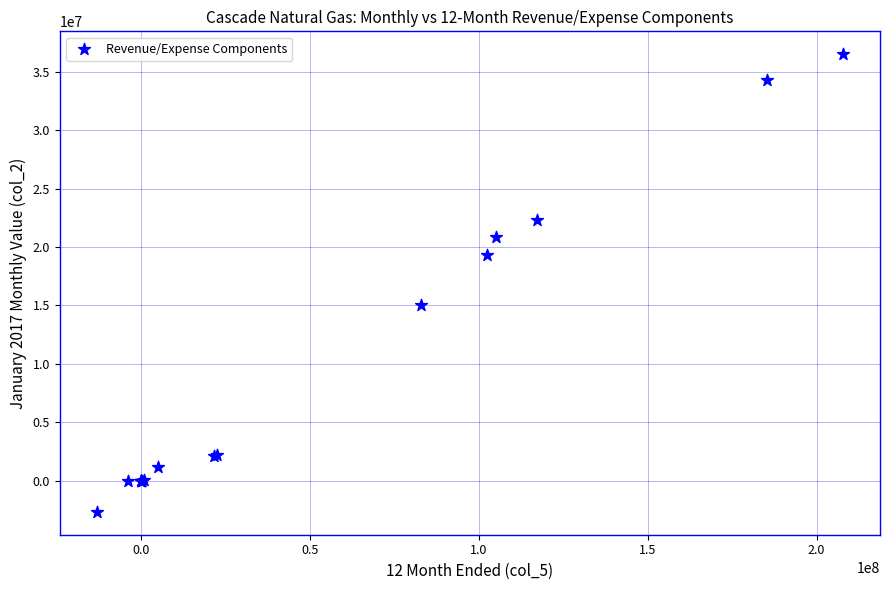

What Y value in the scatter plot is closest to 16920851?

15031919.3